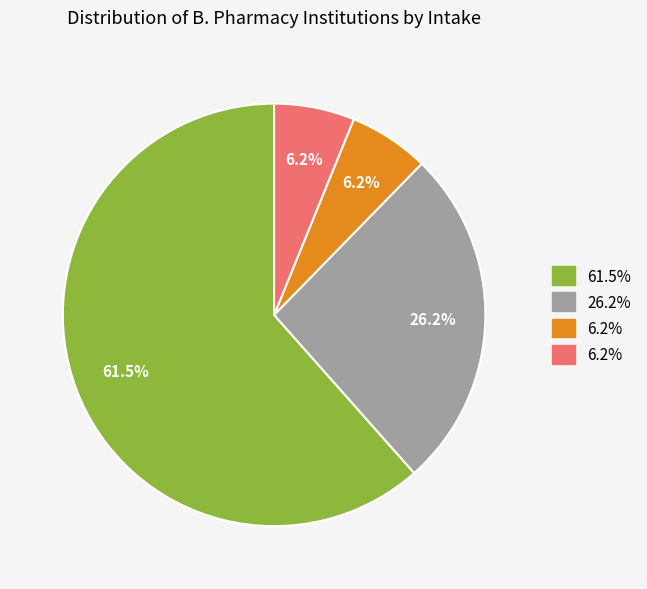

Count the number of slices in the pie.

4